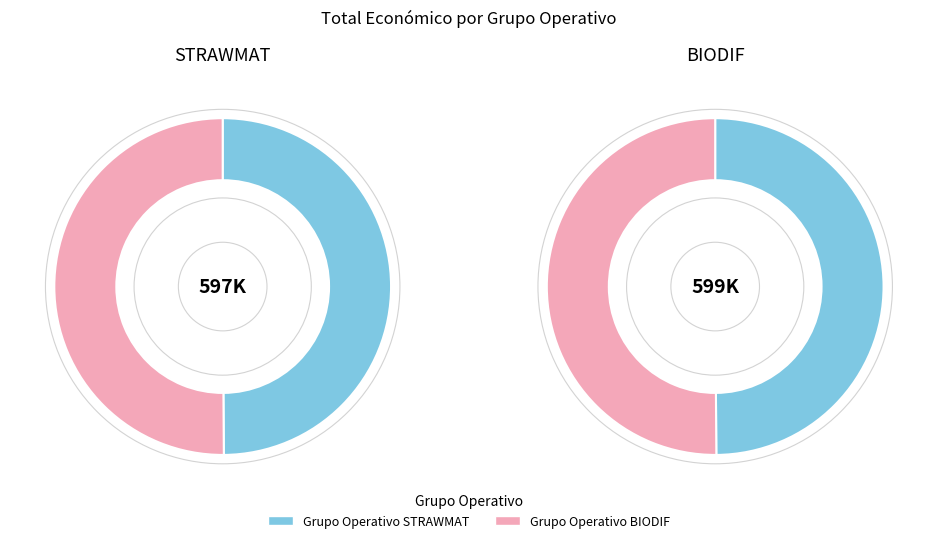

Which category accounts for the majority?

BIODIF